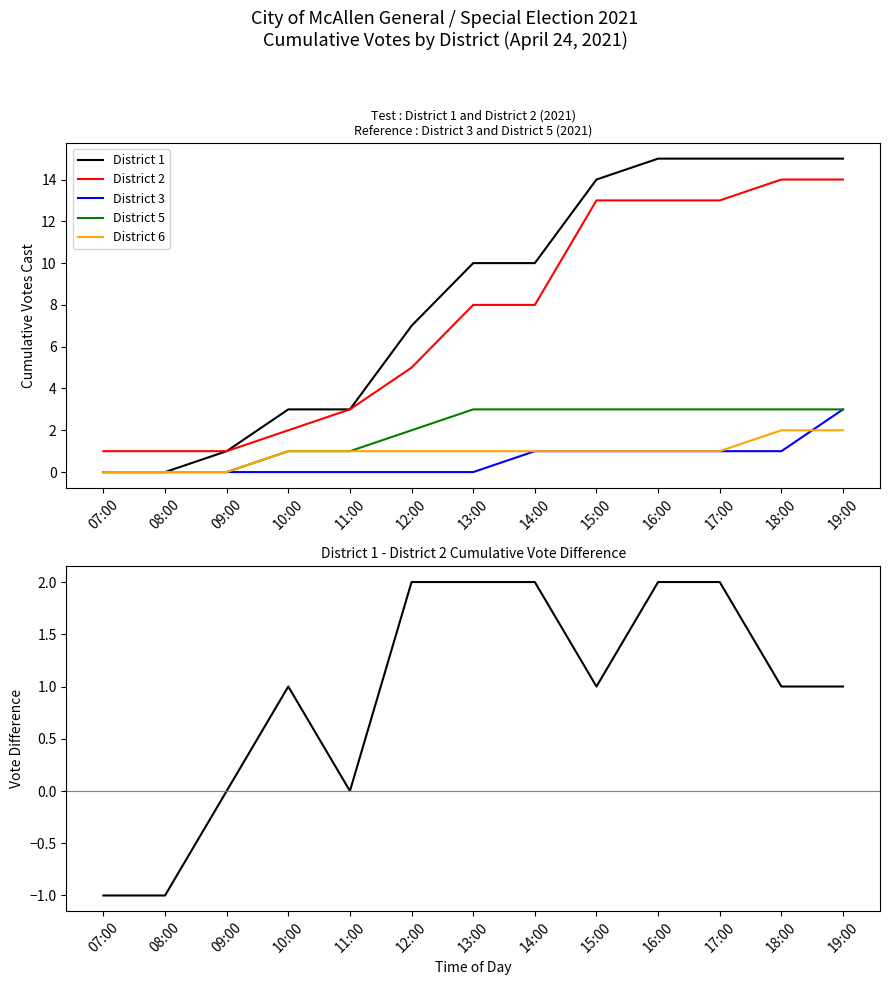

True or false: District 1 and District 5 cross at least once.

False